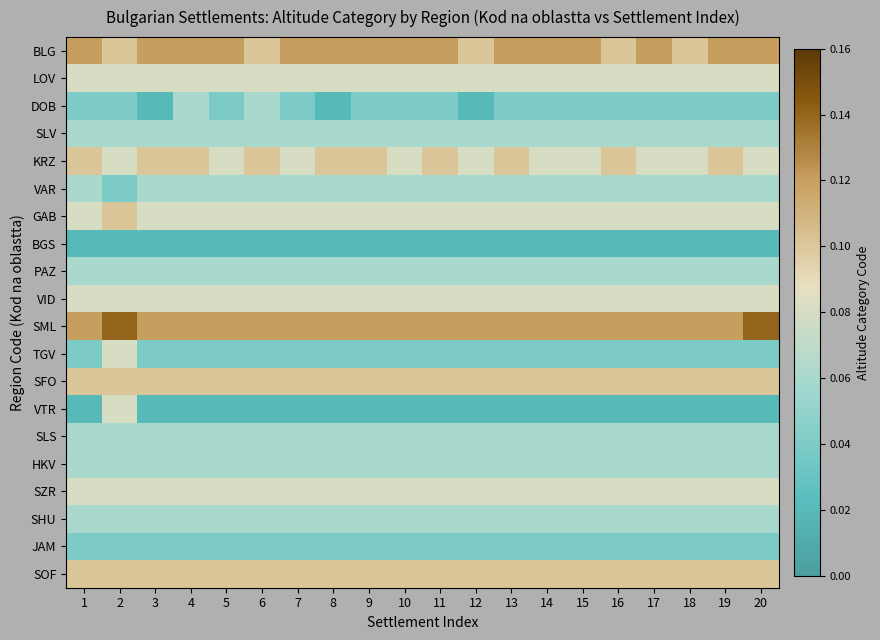

What is the spread (max minus min) of values at 1?

5